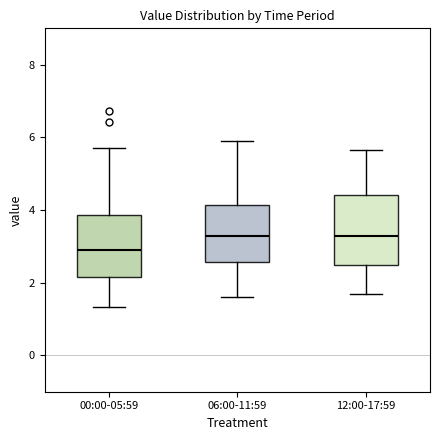

Where does the median line of the box for 00:00-05:59 sit on the y-axis? The values are not printed on the chart, so give them approximately, as read against the axis.

3.0